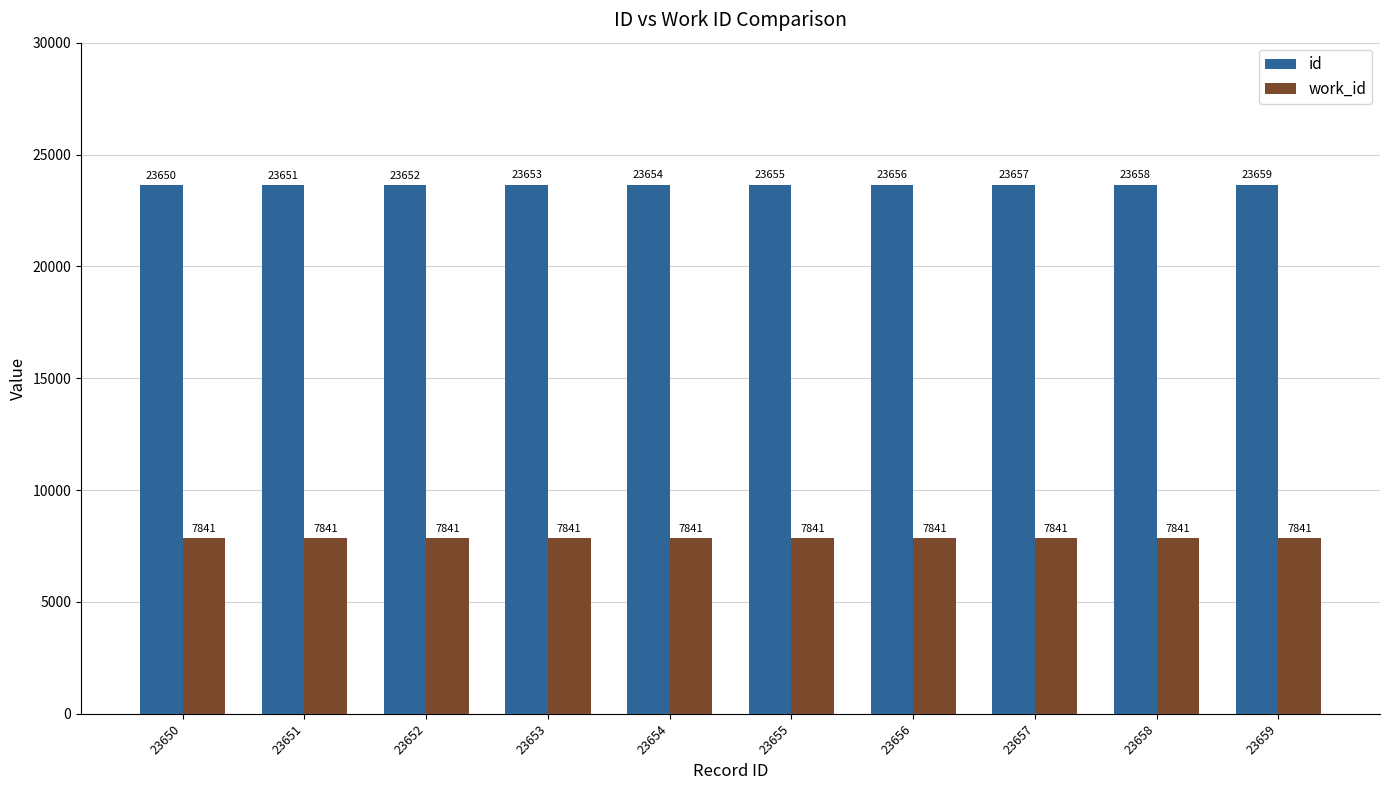

Reading left to right, list all the values displayed in this chart.

id: 23650	23651	23652	23653	23654	23655	23656	23657	23658	23659
work_id: 7841	7841	7841	7841	7841	7841	7841	7841	7841	7841